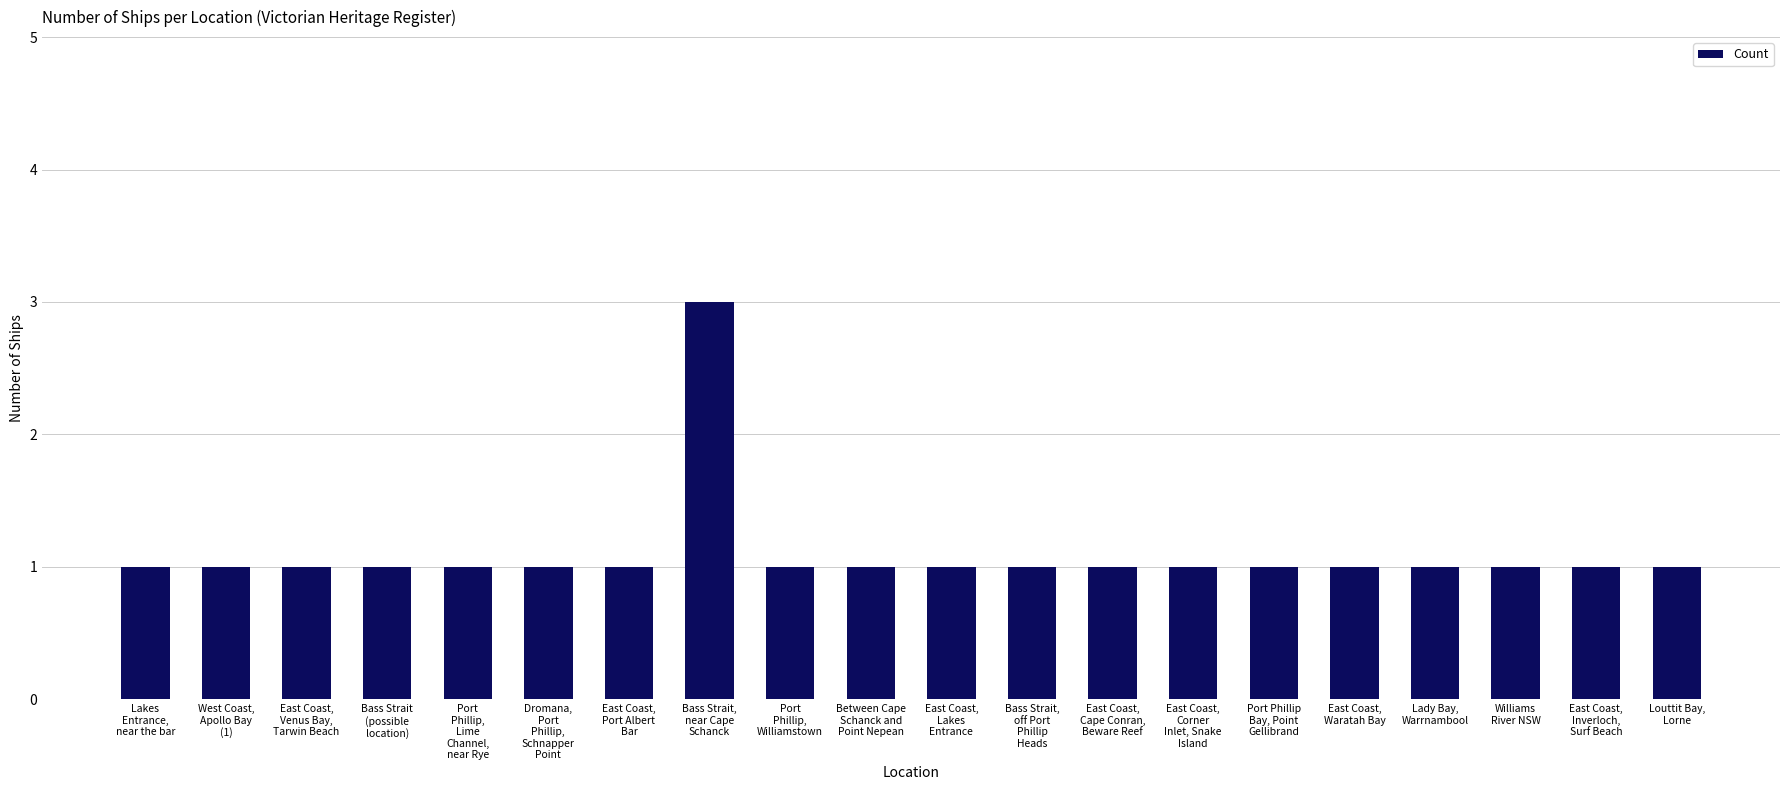

True or false: the data shows 2 at Lakes
Entrance,
near the bar.

False